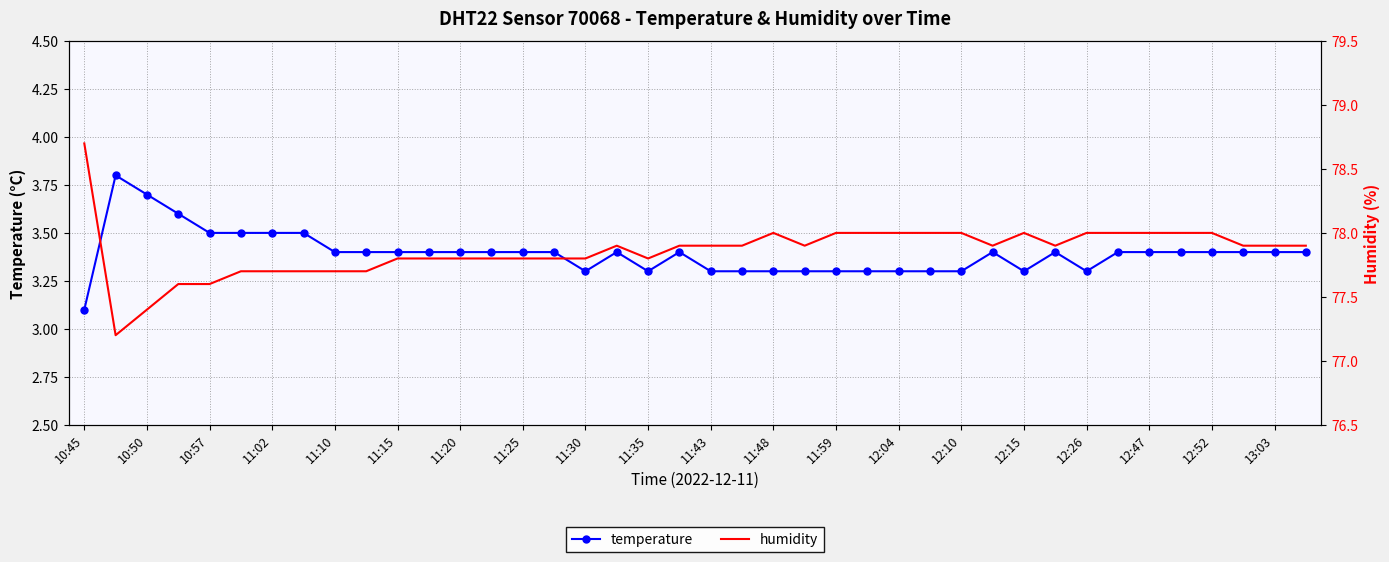

What is the sum of the temperature values at 11:43 and 12:04?

6.6